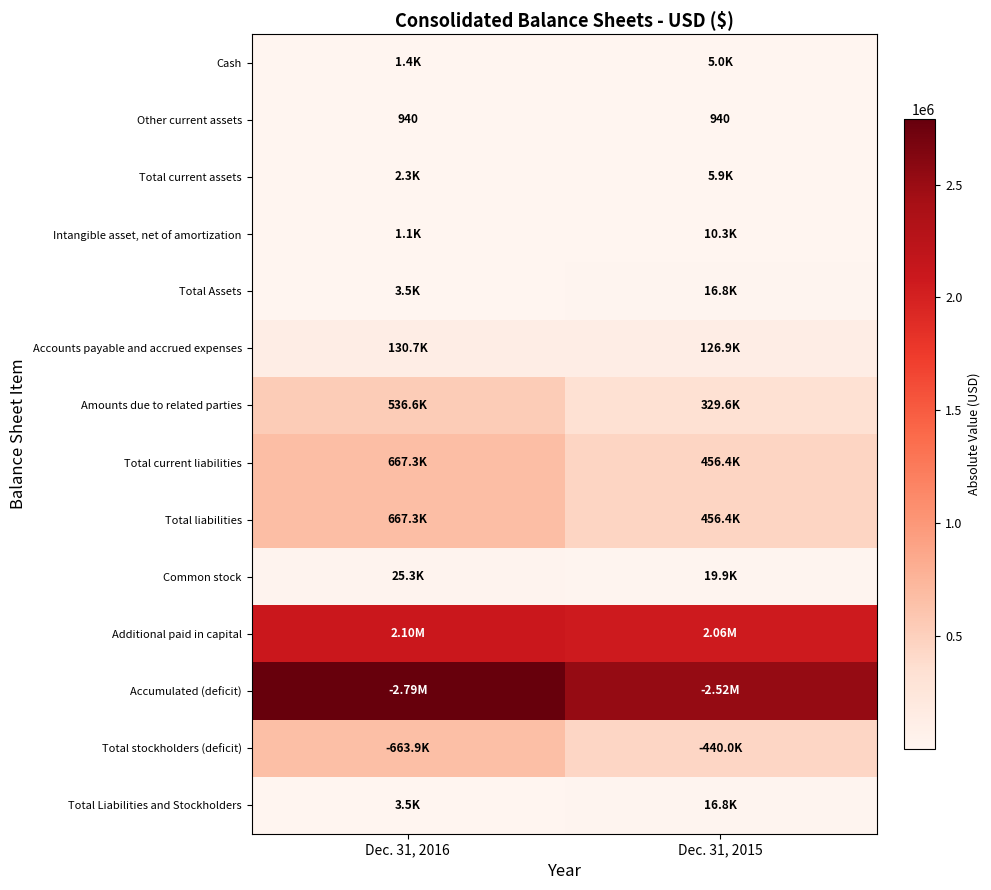

What is the sum of the Other current assets values at Dec. 31, 2016 and Dec. 31, 2015?

1880